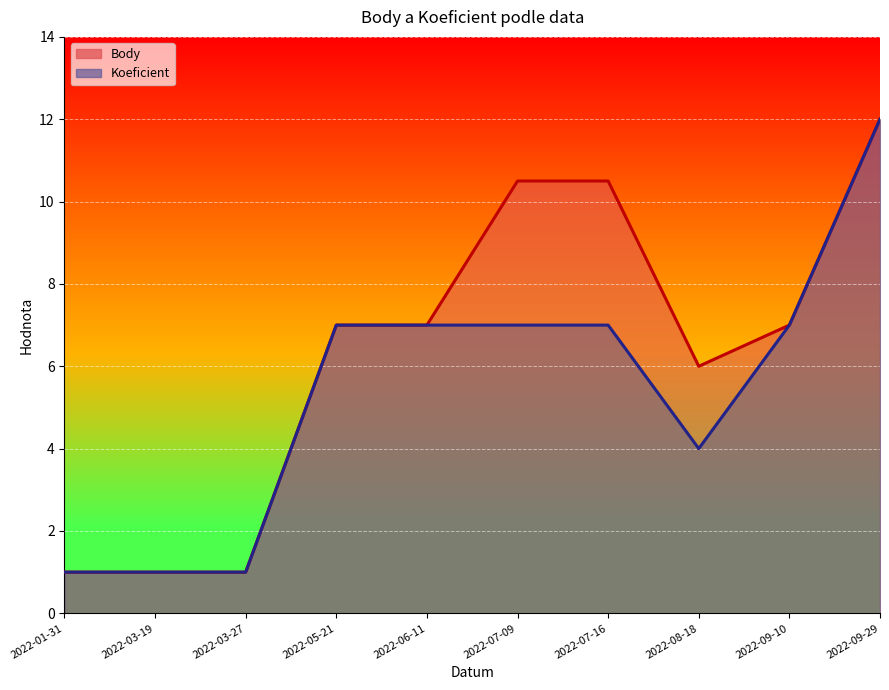

How many lines are shown in the chart?

2